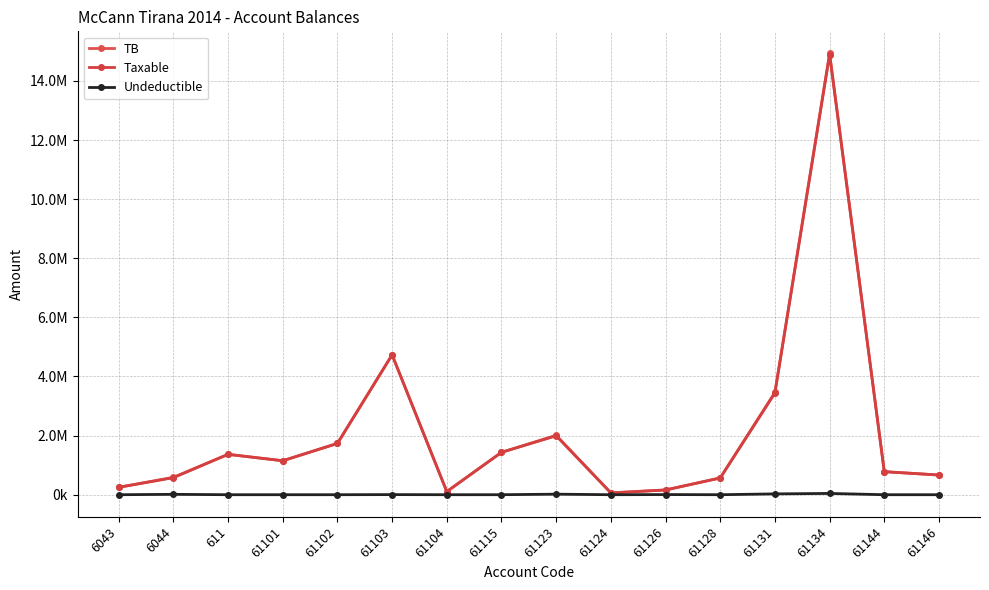

Is this an area chart (filled region under the line)?

No